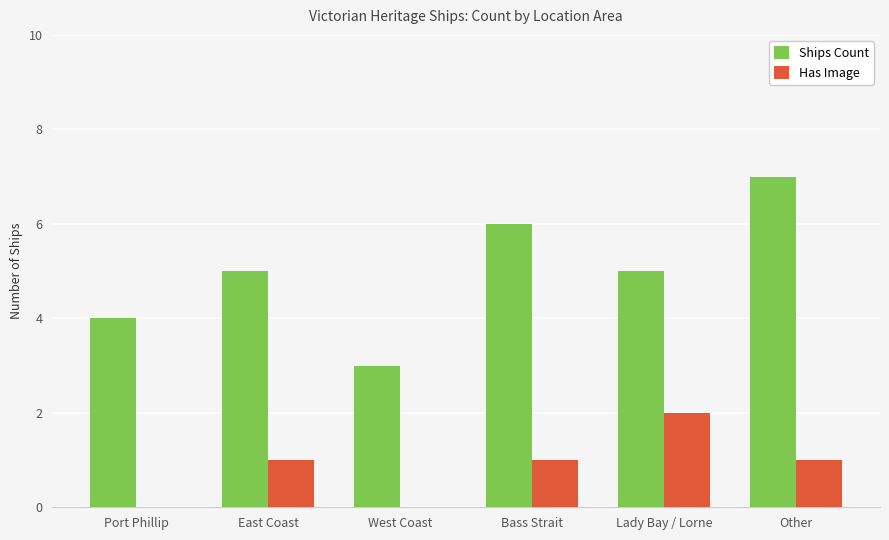

What is the total value across all series at Lady Bay / Lorne?

7